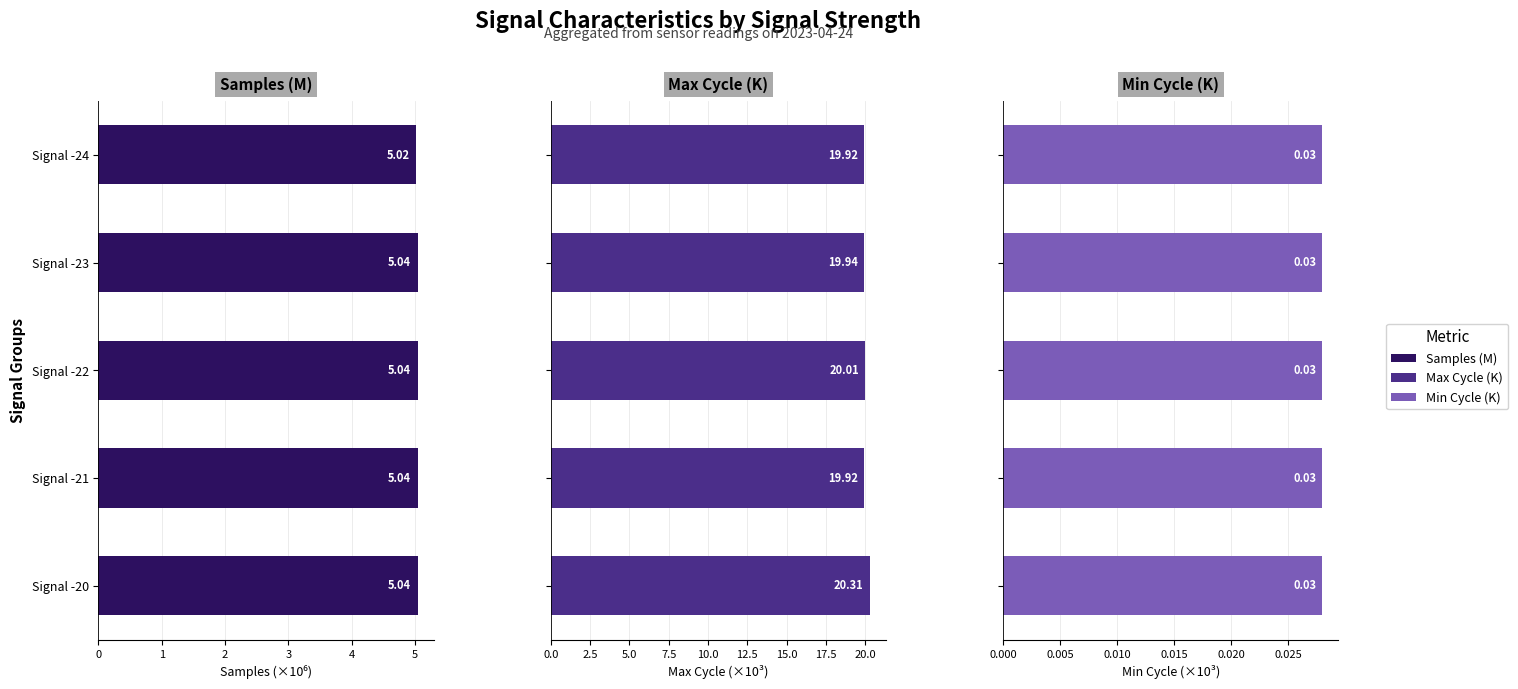

Rank the categories by Samples (M) value from lowest to highest.

Signal -24, Signal -20, Signal -22, Signal -21, Signal -23